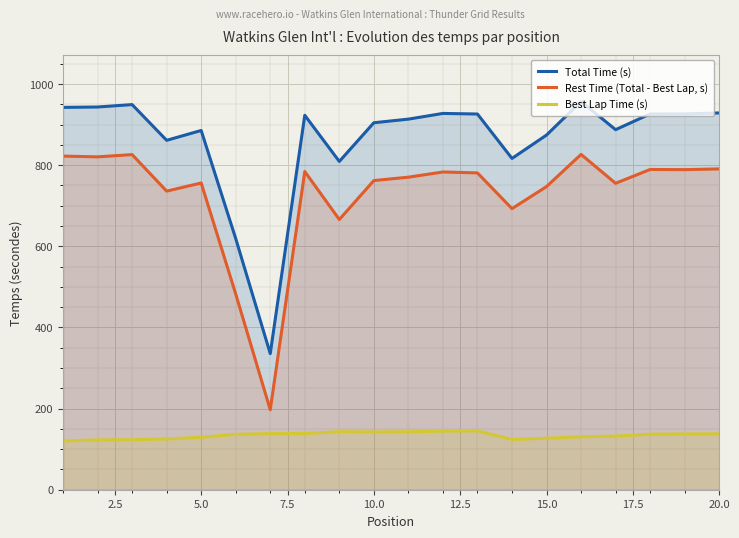

What is the value of the Total Time (s) point at the 6th from the left?

619.2